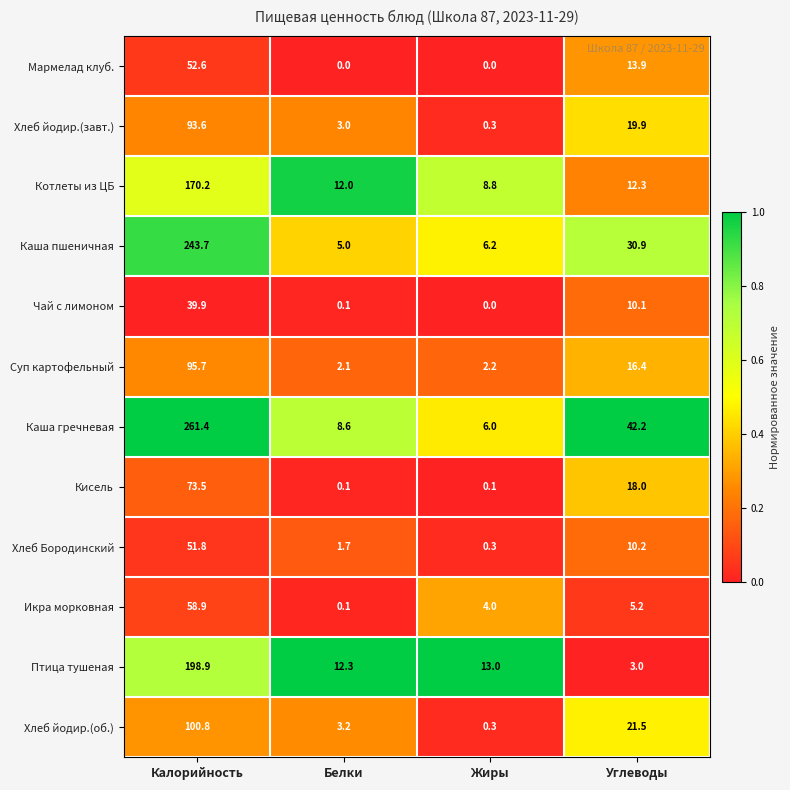

True or false: Птица тушеная has a value of 13.0 at Жиры.

True